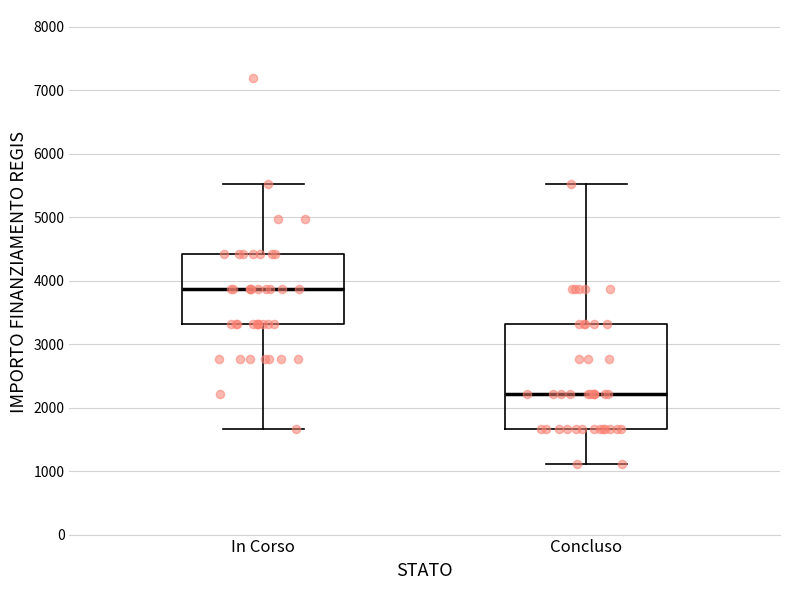

Which box's median line is the highest?

In Corso